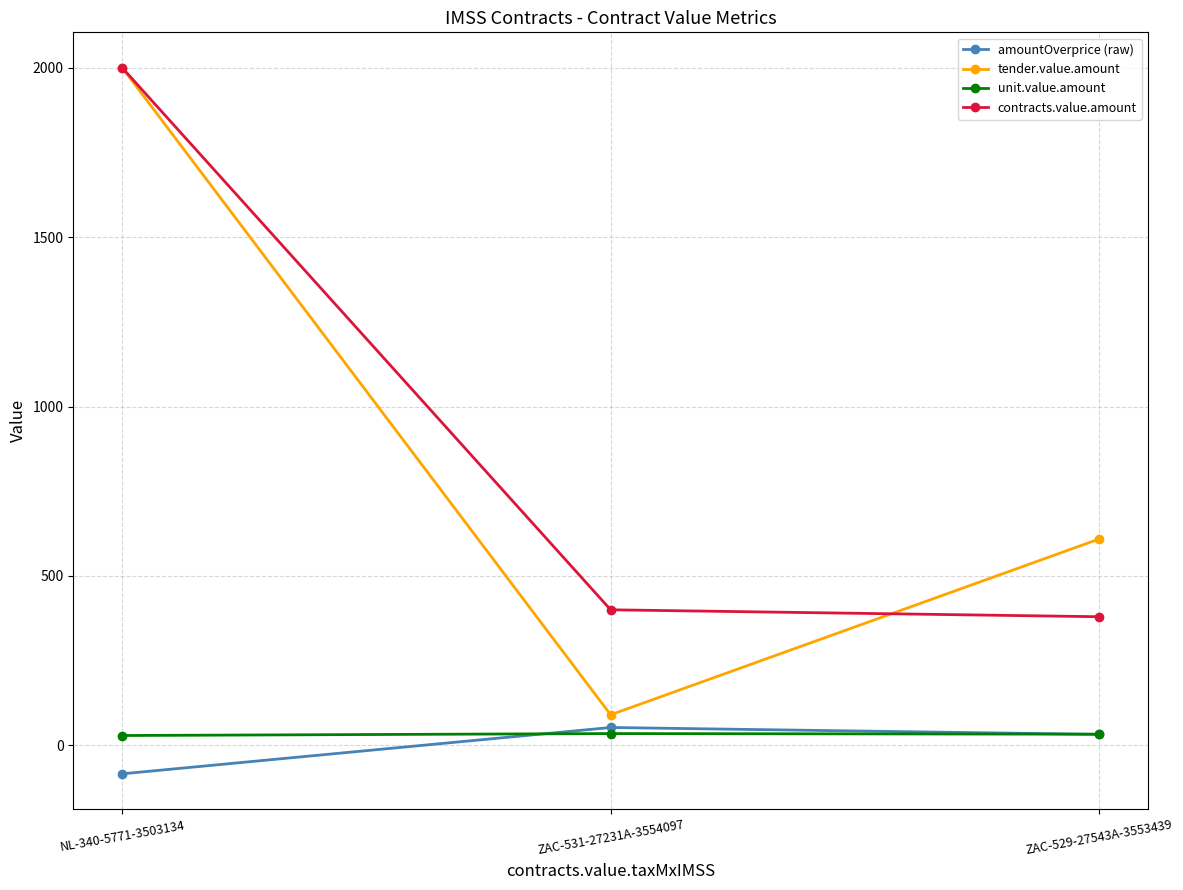

What is the difference between the contracts.value.amount values at ZAC-529-27543A-3553439 and NL-340-5771-3503134?

1621.5